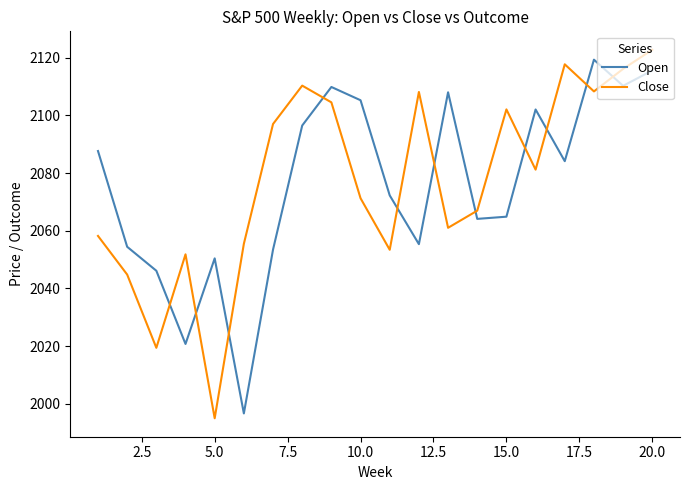

Does the chart have visible grid lines?

No